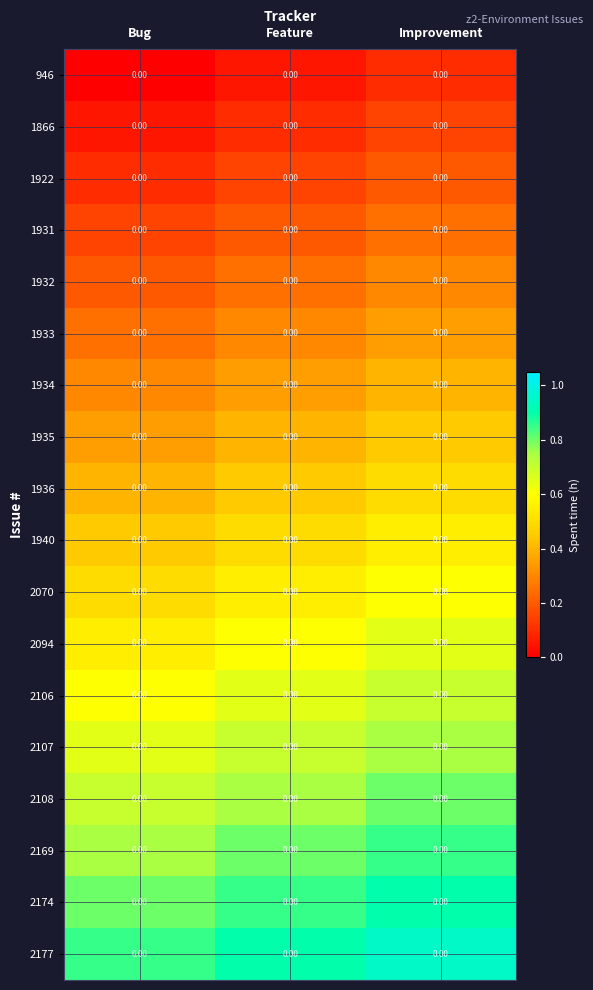

At which label is 1934 closest to 0?

Bug